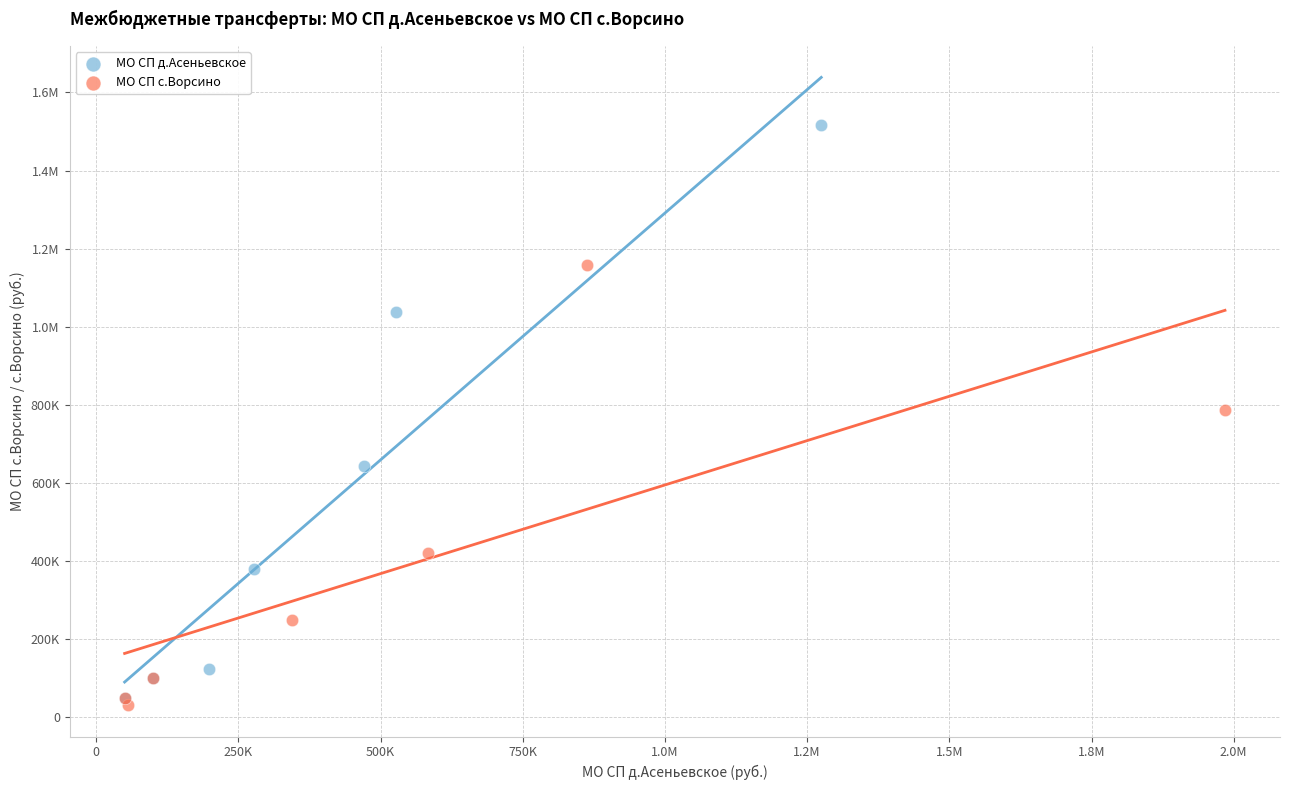

What are all the series names shown in the legend?

МО СП д.Асеньевское, МО СП с.Ворсино